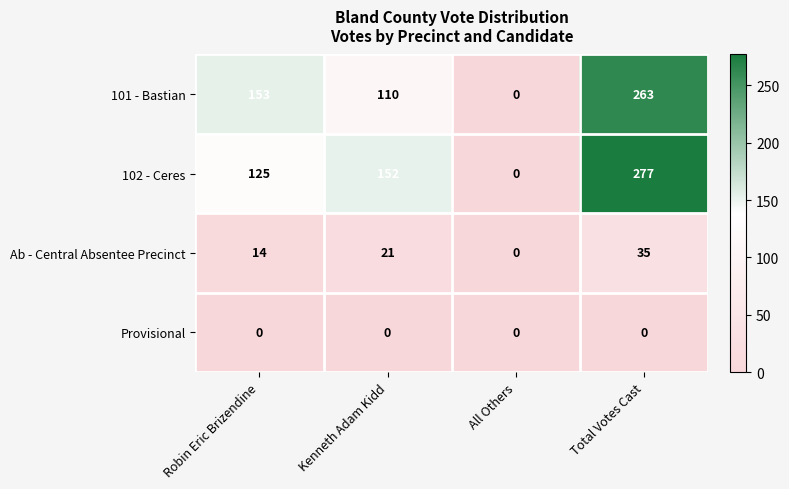

Count the number of data series in this chart.

4